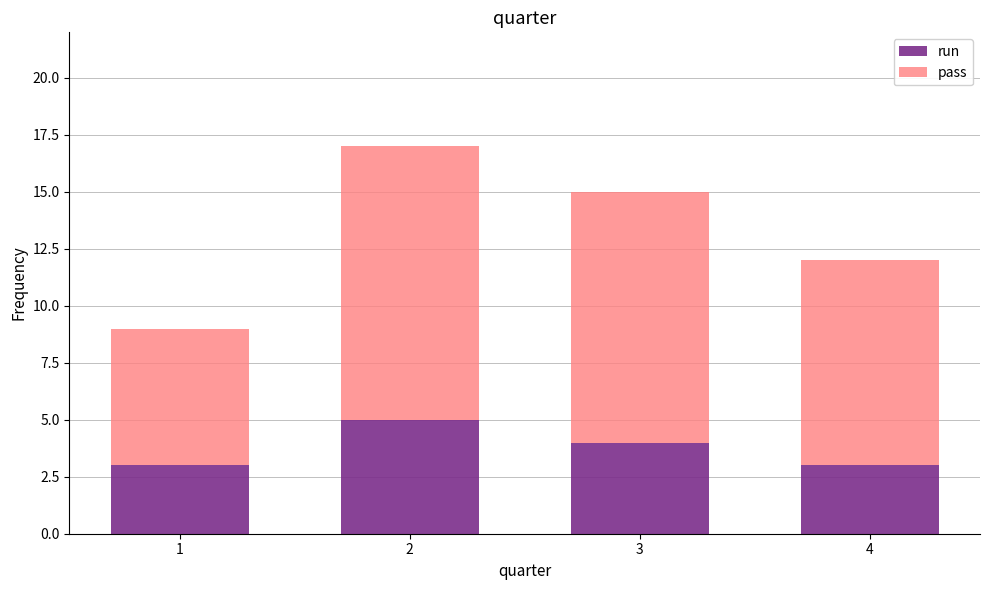

What is the total value across all series at 1?

9